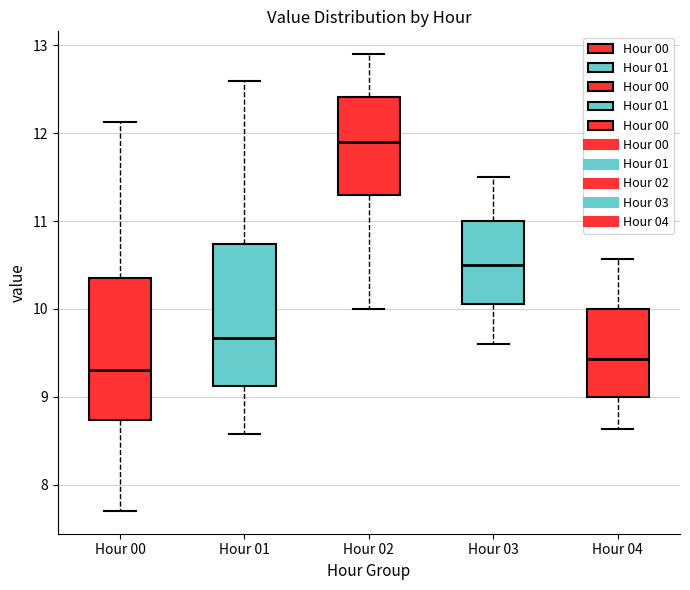

Reading left to right, transcribe this box plot: for each box, give where its median line is, the range the box spans, and where its two whiskers end, as read against the y-axis. The values are not printed on the chart, so give them approximately, as read against the axis.

Hour 00: median 9.3, box 8.7 to 10.4, whiskers 7.7 to 12.1
Hour 01: median 9.7, box 9.1 to 10.7, whiskers 8.6 to 12.6
Hour 02: median 11.9, box 11.3 to 12.4, whiskers 10.0 to 12.9
Hour 03: median 10.5, box 10.1 to 11.0, whiskers 9.6 to 11.5
Hour 04: median 9.4, box 9.0 to 10.0, whiskers 8.6 to 10.6